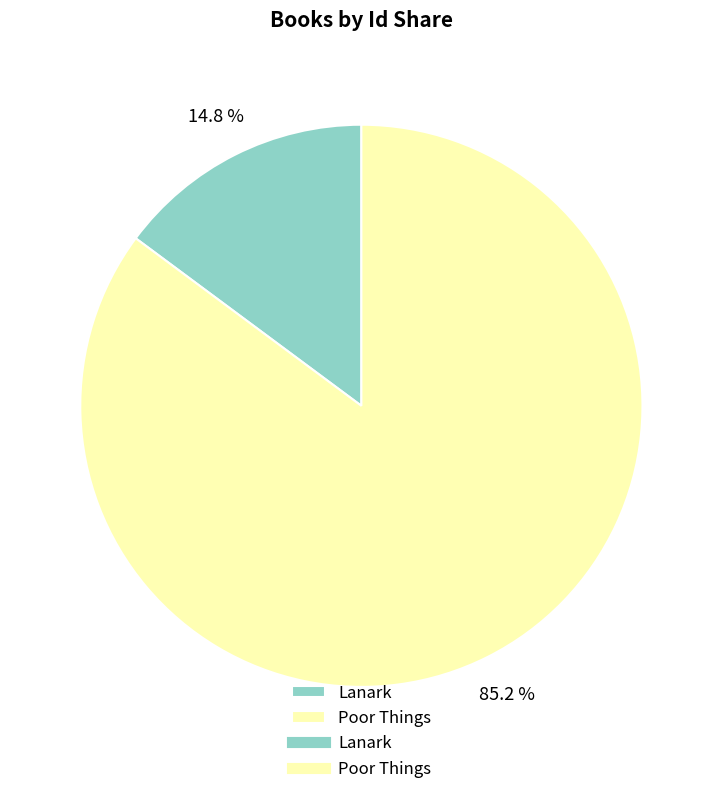

Is there a majority slice in this chart?

Yes